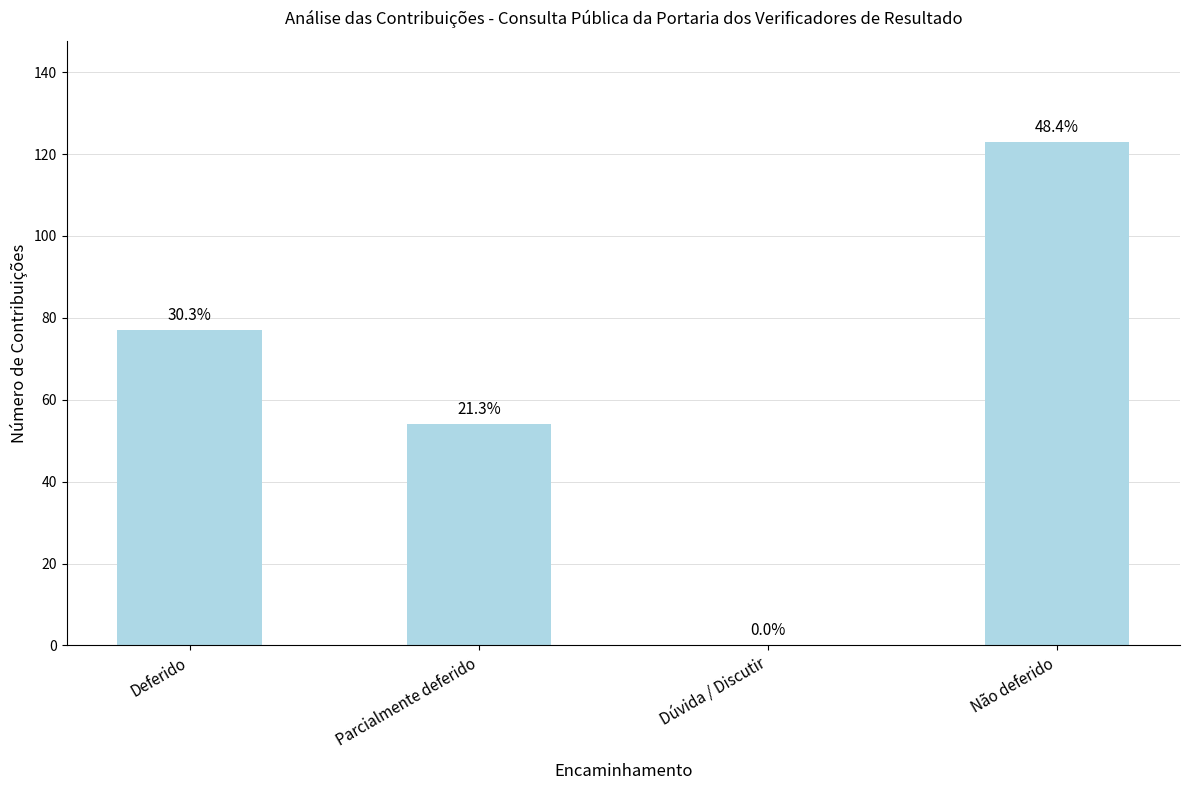

What is the change in value from Deferido to Dúvida / Discutir?

-77